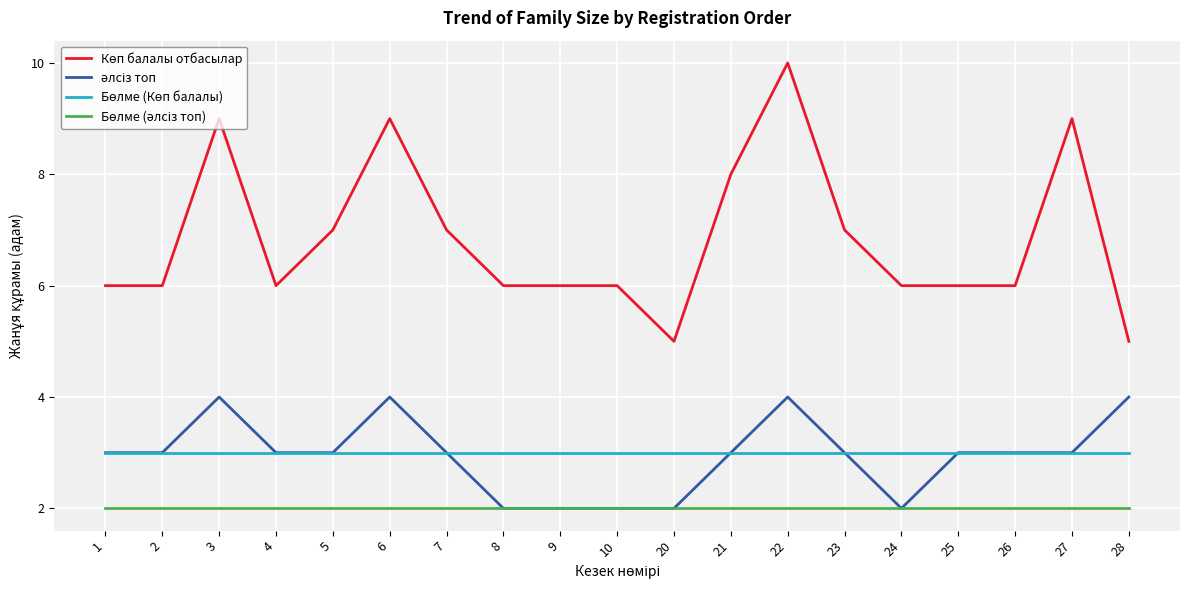

Does the chart display data point markers on the line(s)?

No